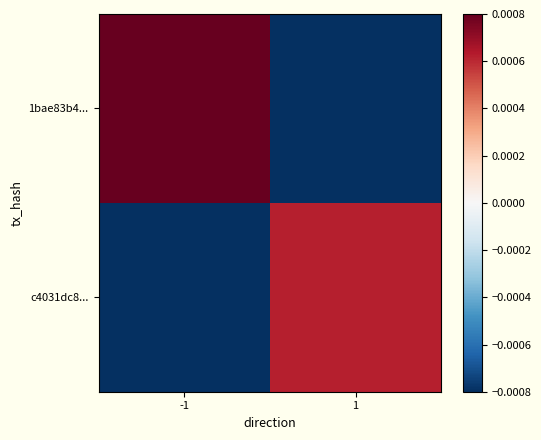

Which series changed the most between -1 and 1?

1bae83b4...